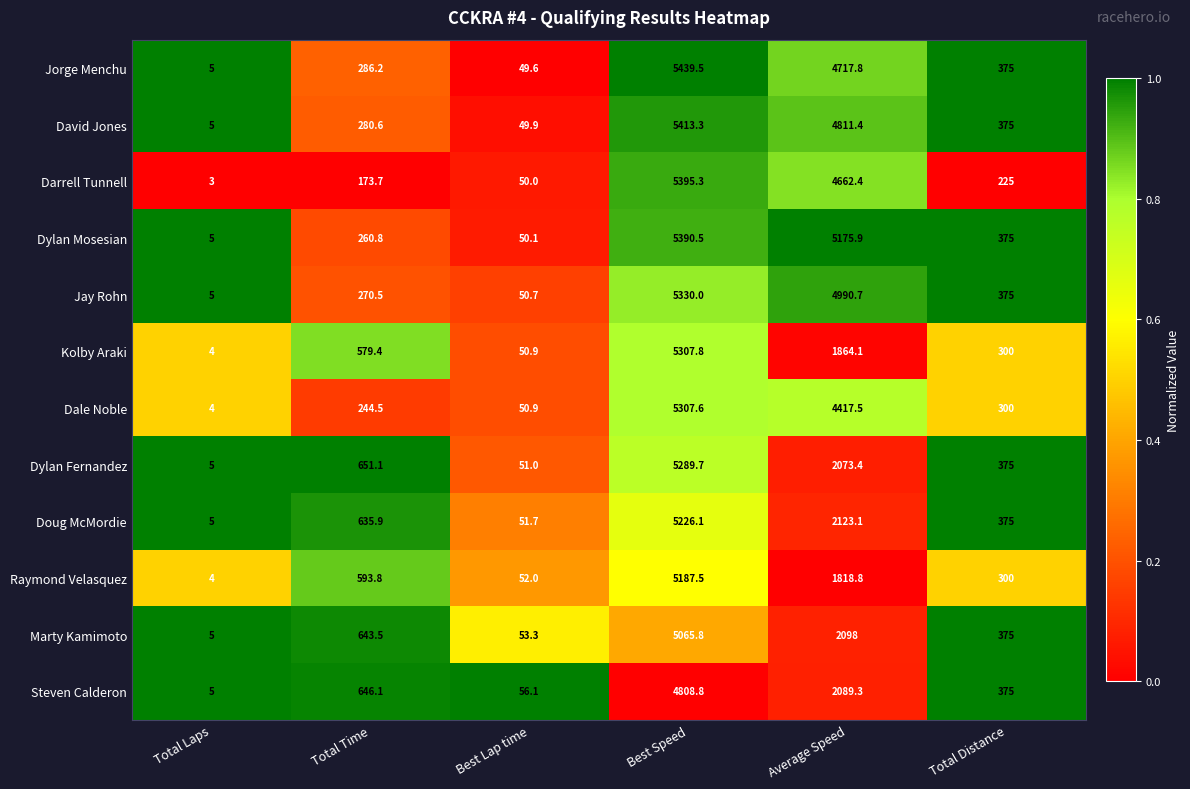

What is the difference between the highest and lowest values at Average Speed?

3357.1